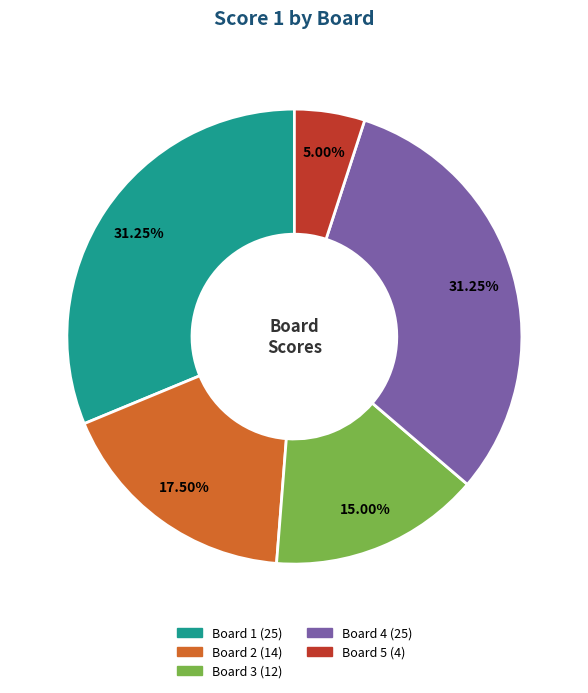

Does Board 4 account for over 50% of the chart?

No